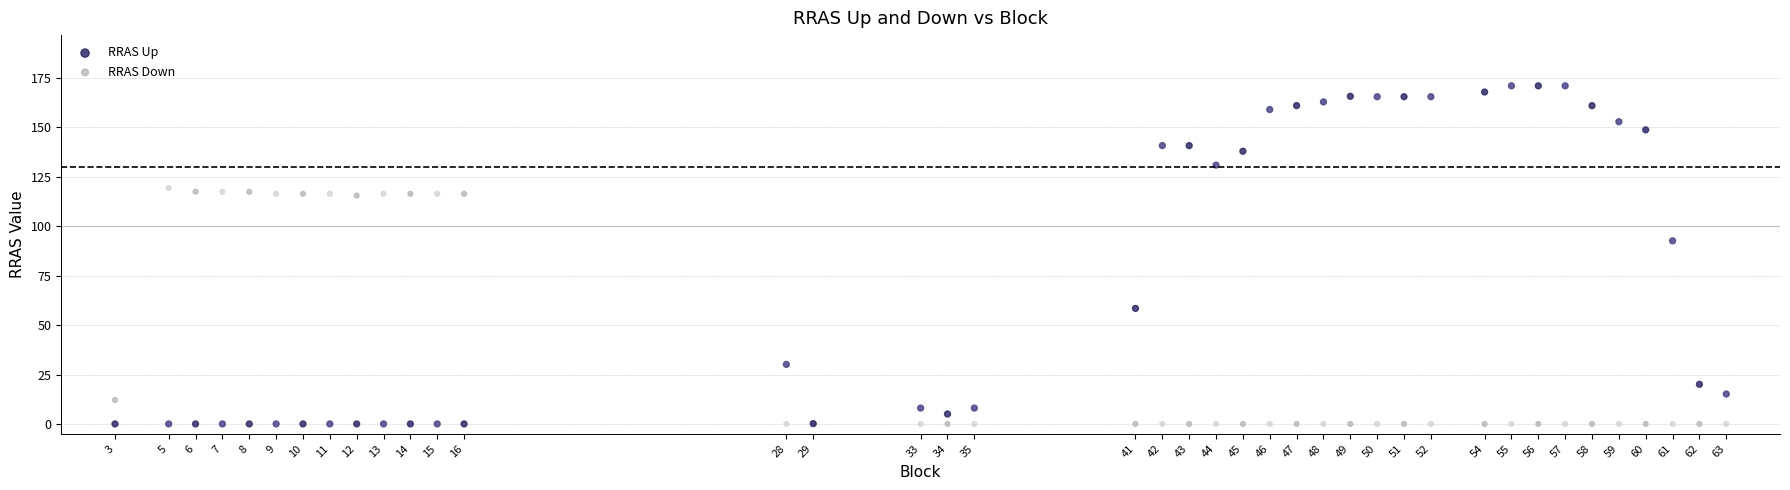

What is the X range (max minus min) for the scatter plot?

60.0